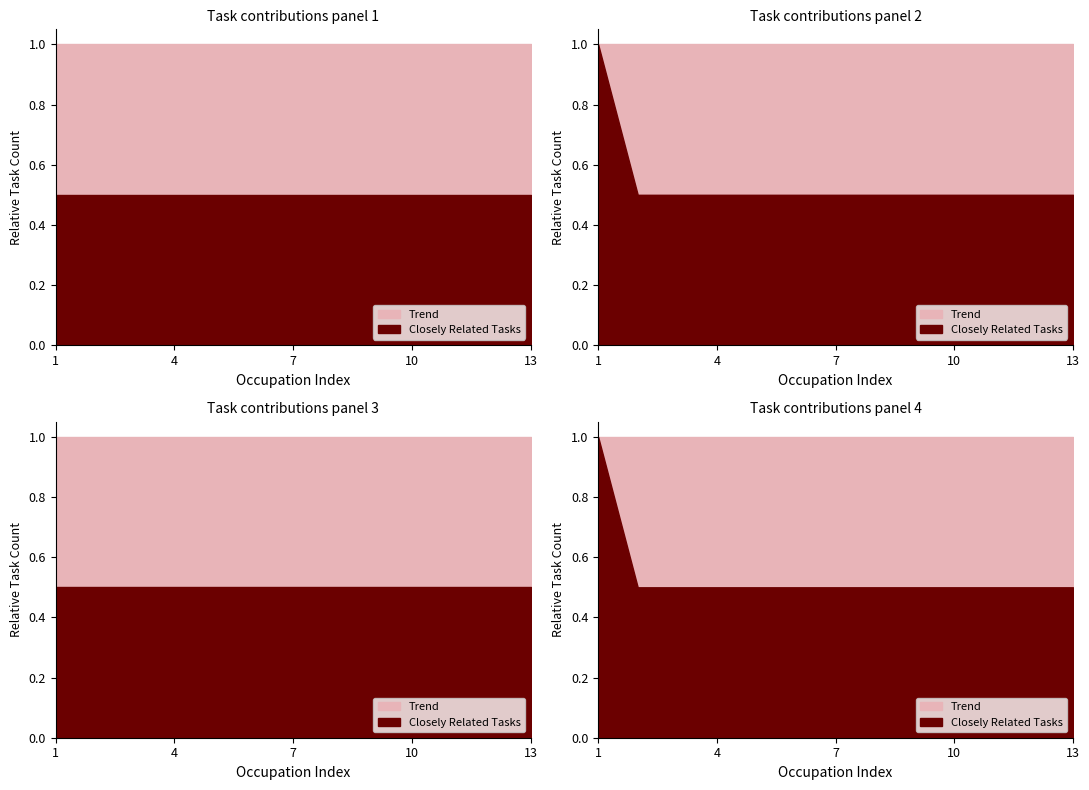

True or false: Closely Related Tasks has more than 2 interior local peaks.

False